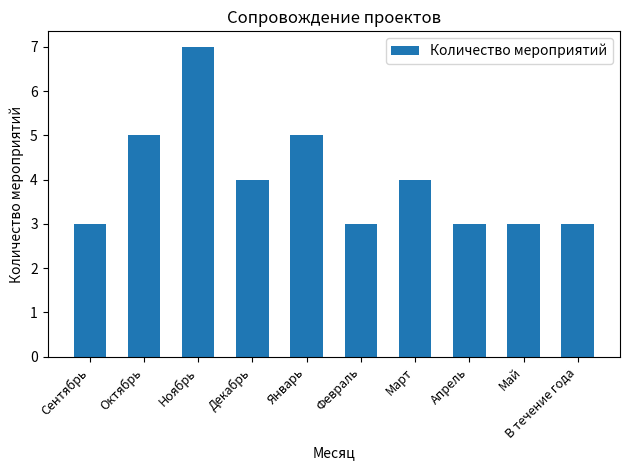

What is the minimum value shown in the chart?

3